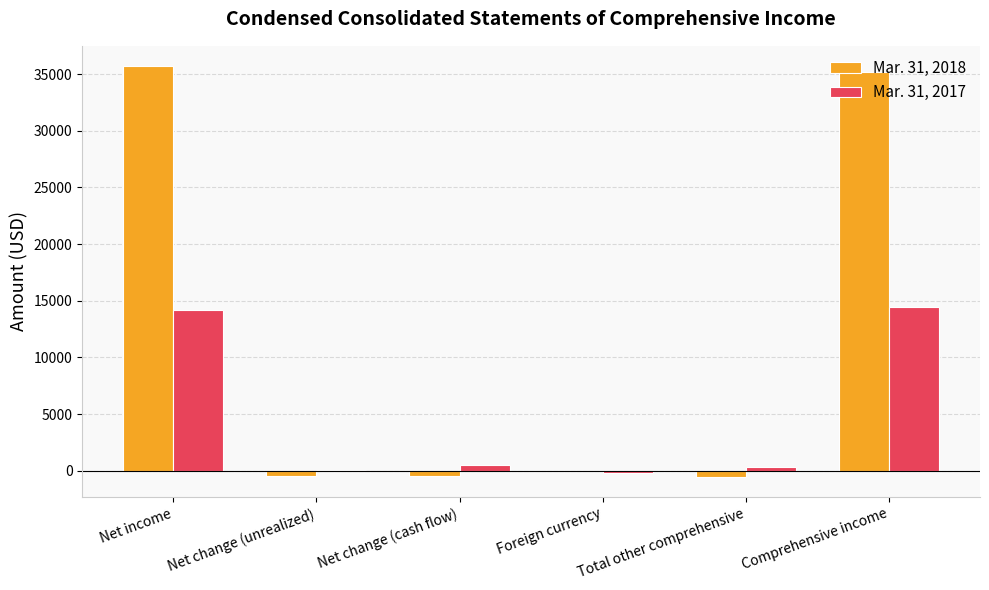

Which series changed the most between Net change (cash flow) and Comprehensive income?

Mar. 31, 2018